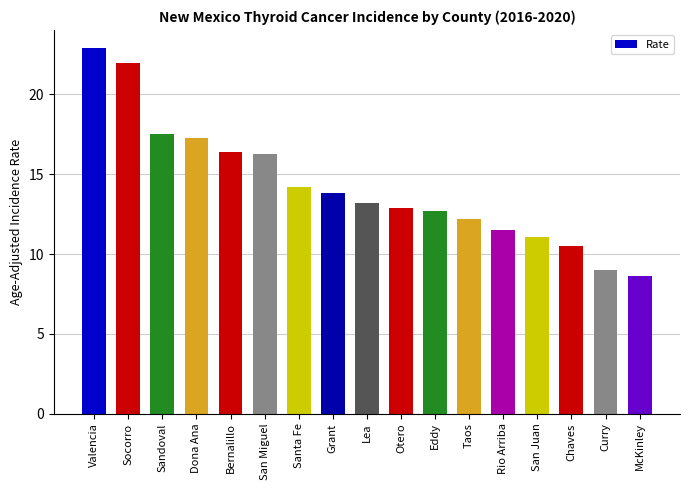

What is the sum of the values at Curry and Lea?

22.2